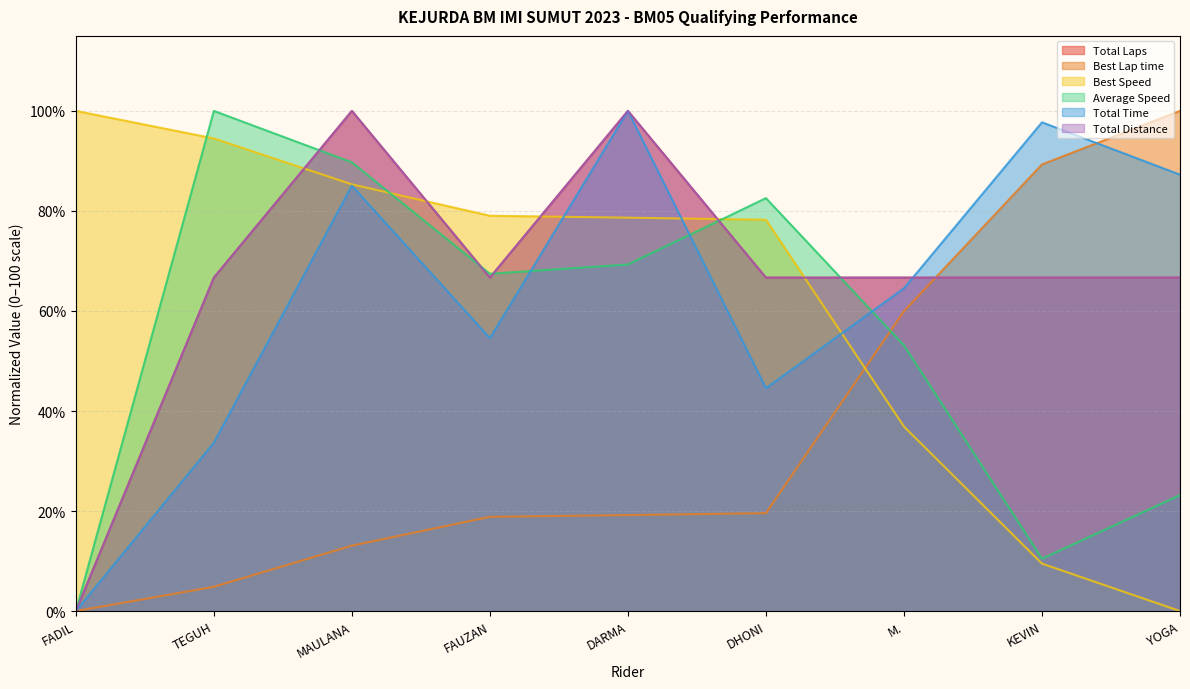

What position from the left is DHONI?

6